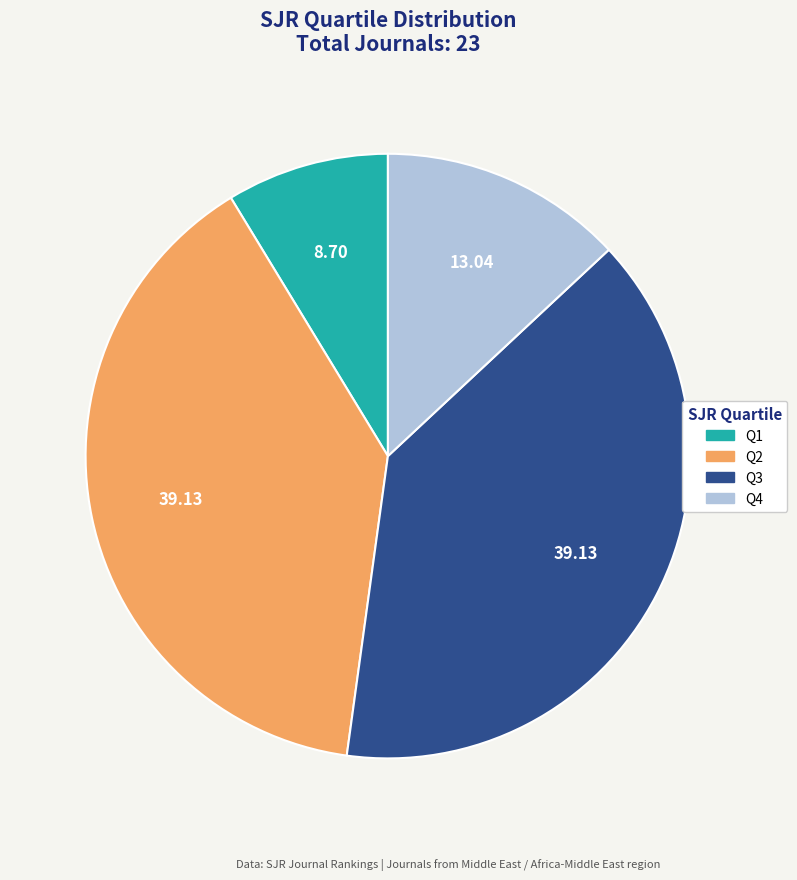

Approximately how many times larger is the value at Q4 compared to Q3?

0.3